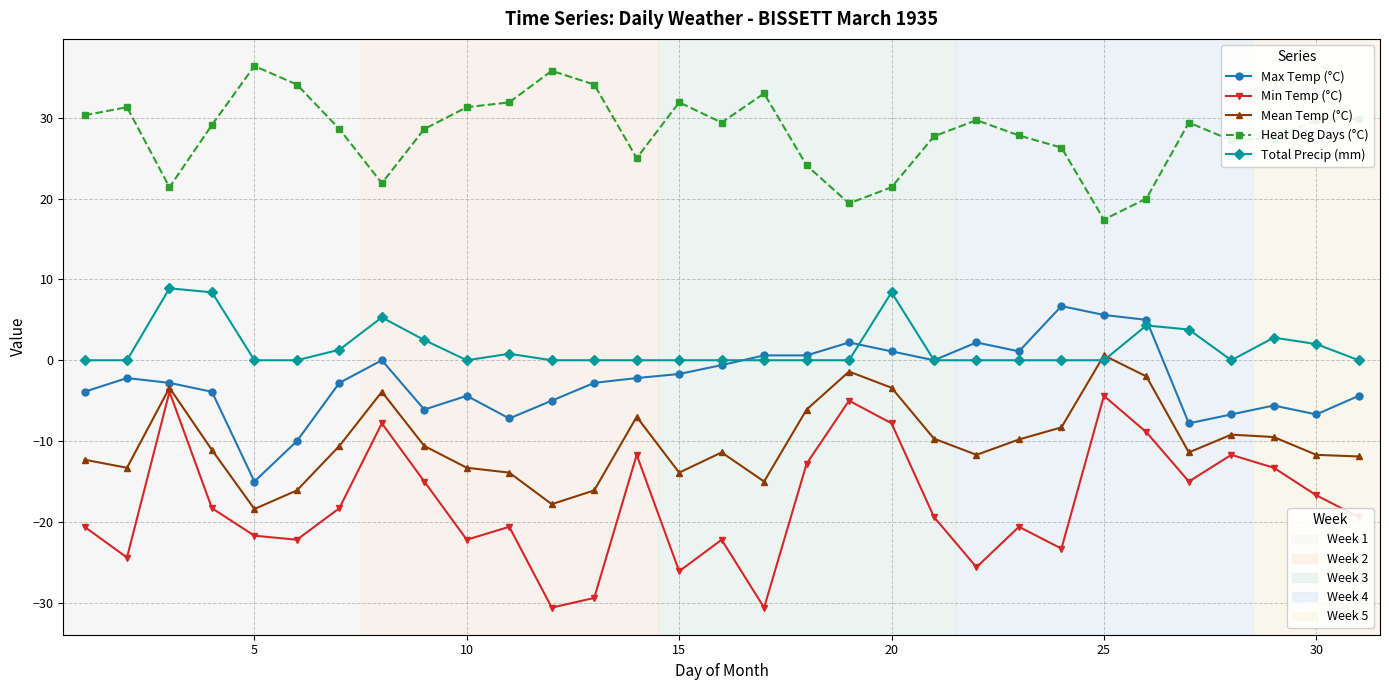

What is the minimum value shown in the chart?

-30.6